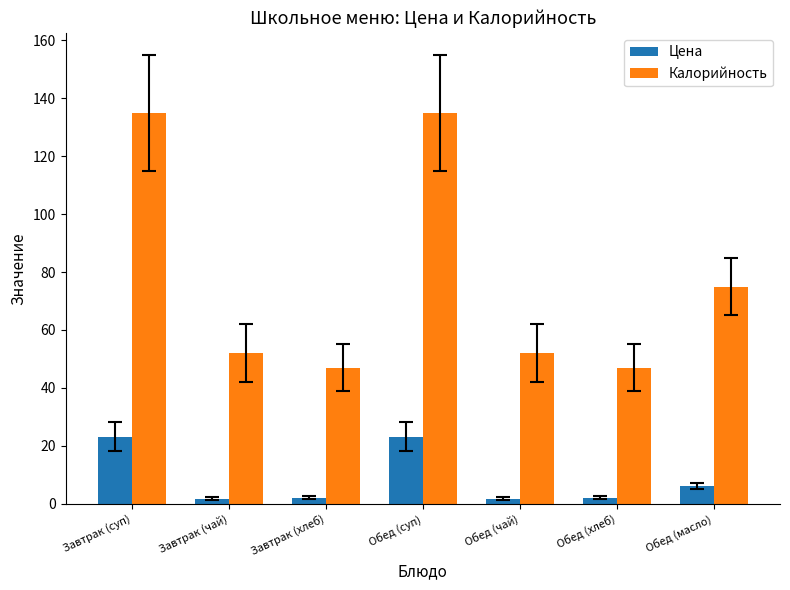

Which series has the largest total across all categories?

Калорийность